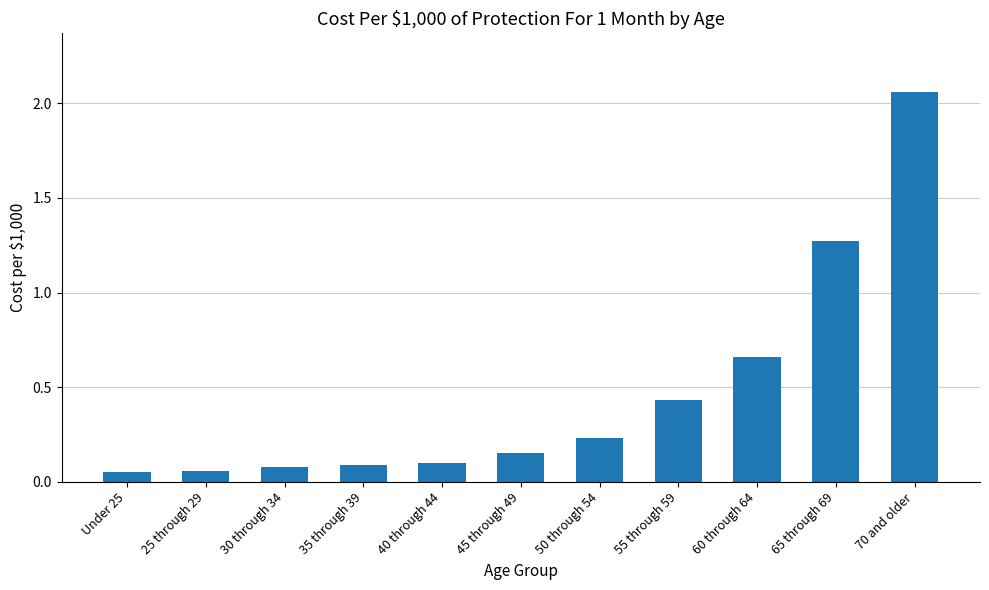

What is the label of the 1st bar from the left?

Under 25